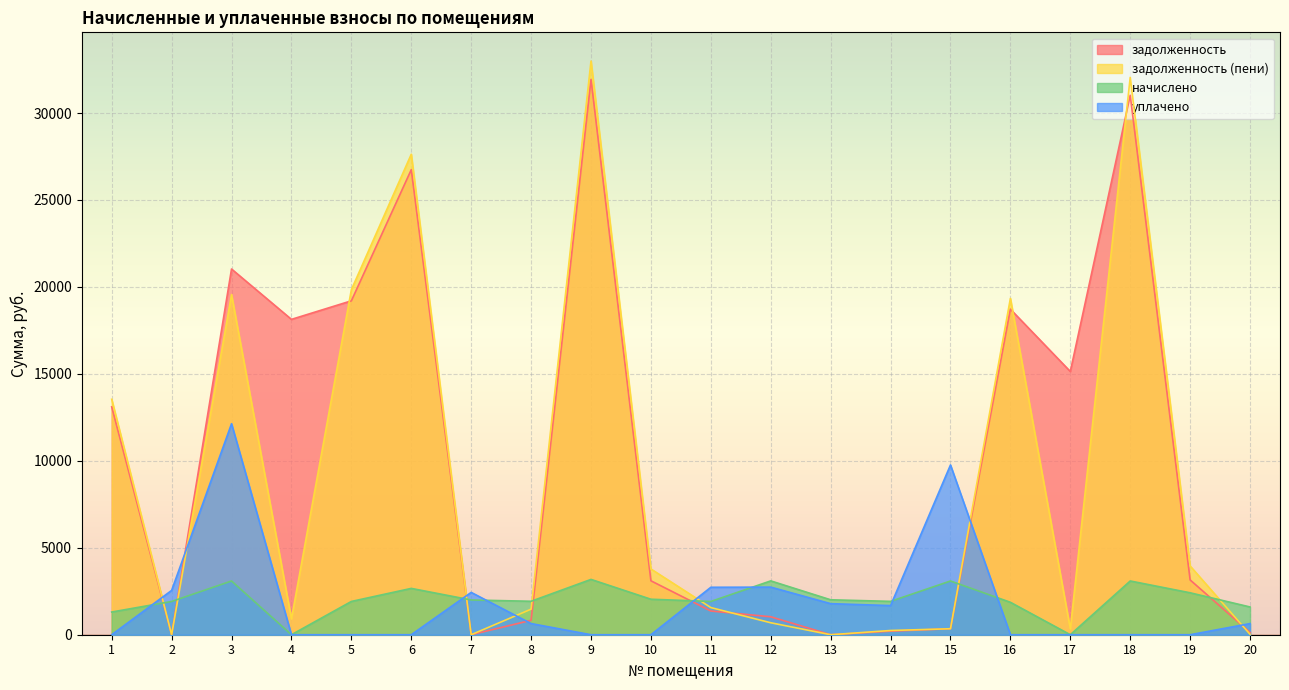

At which label does уплачено reach its peak?

3